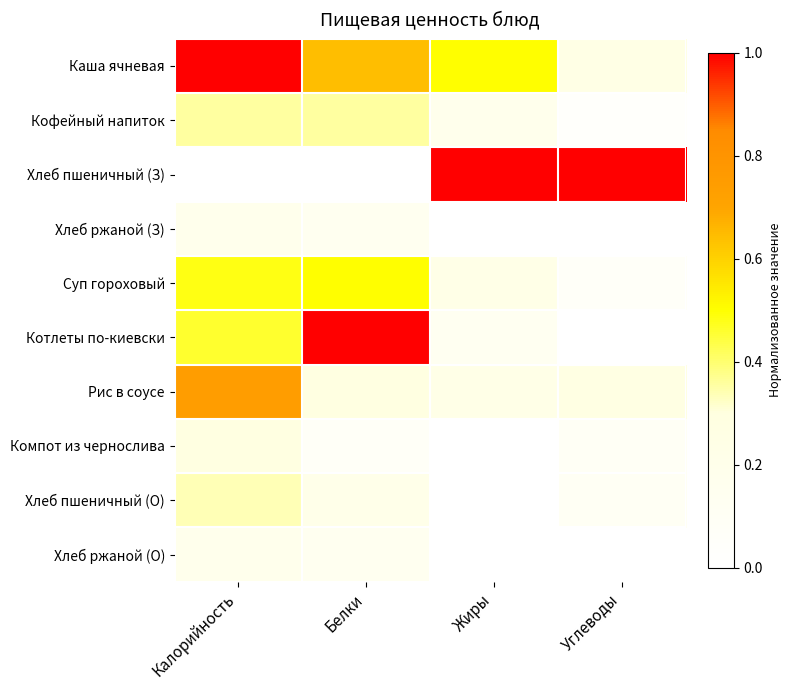

At Жиры, list the series in order from largest to smallest.

Хлеб пшеничный (З), Каша ячневая, Суп гороховый, Рис в соусе, Кофейный напиток, Котлеты по-киевски, Хлеб ржаной (З), Компот из чернослива, Хлеб пшеничный (О), Хлеб ржаной (О)